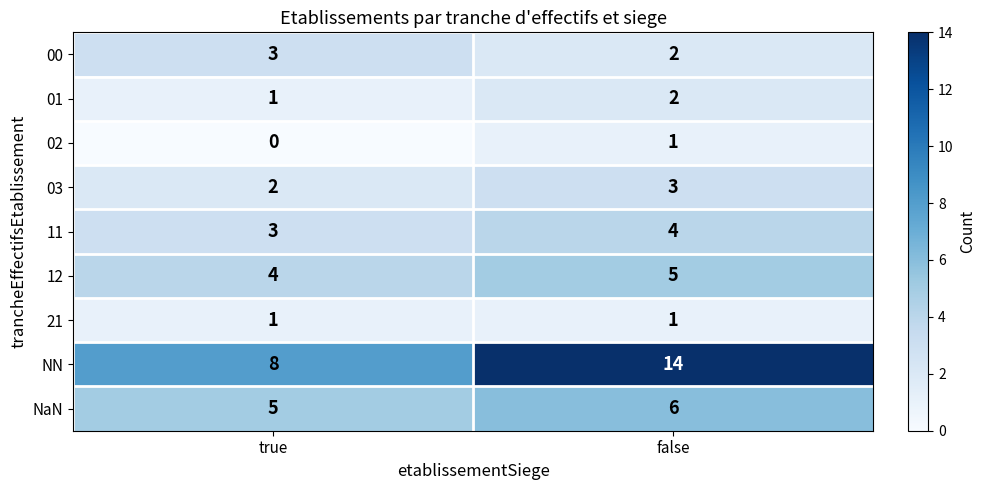

Where is 02 nearest to the value 0?

true